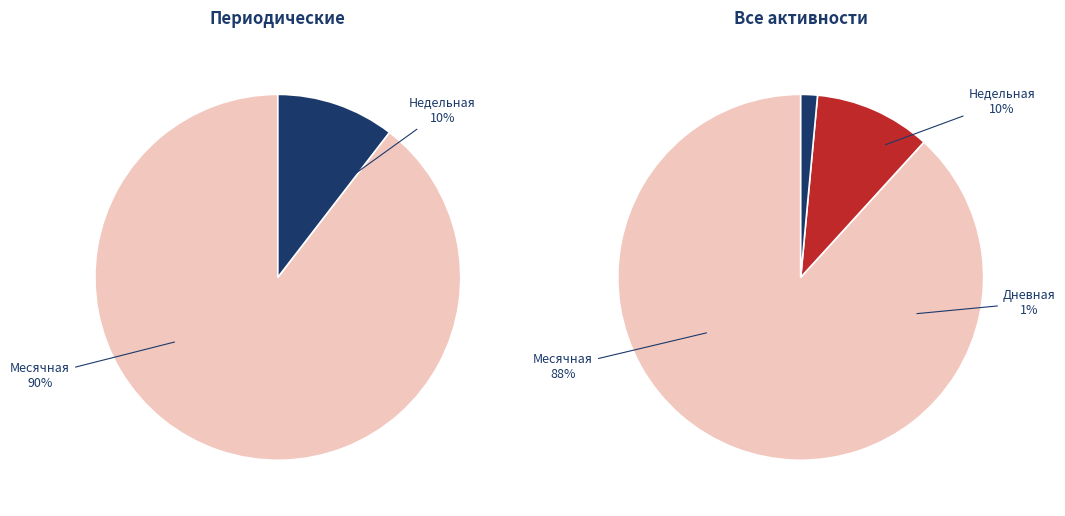

To the nearest percent, what percentage of the pie is Недельная?

10%